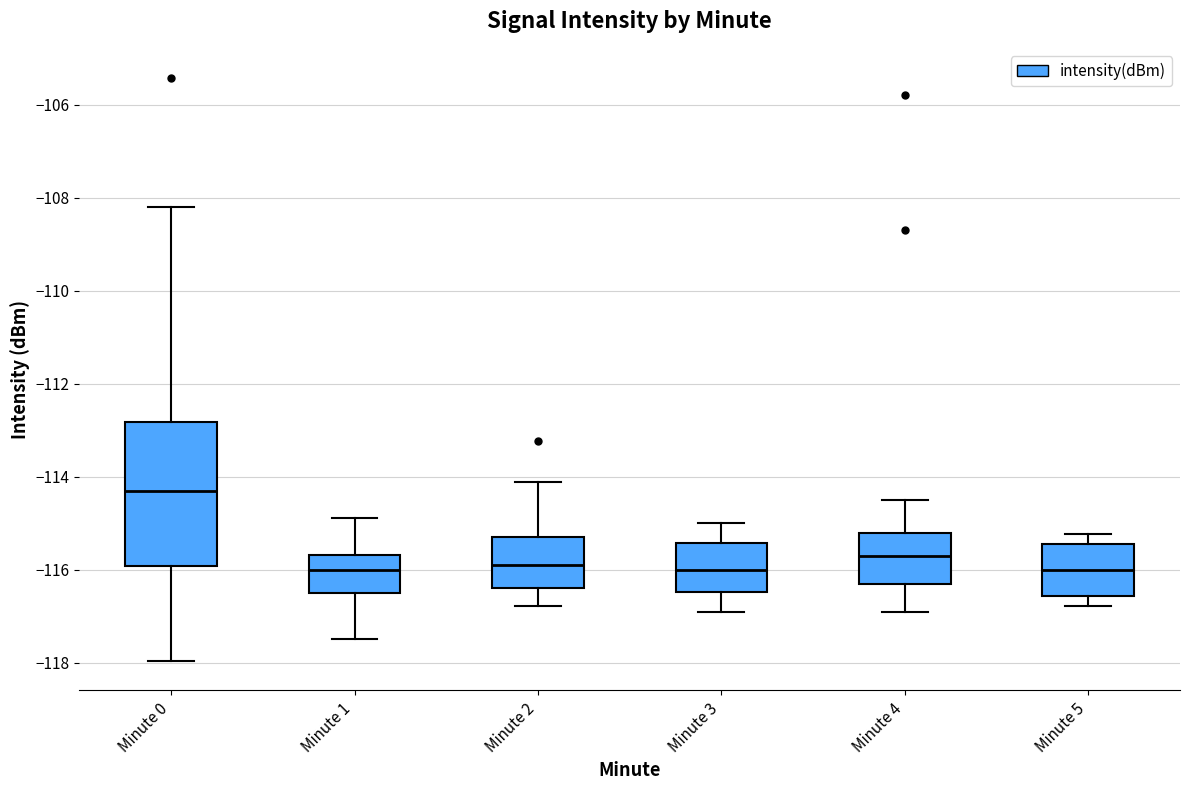

Which box has the highest median line?

Minute 0